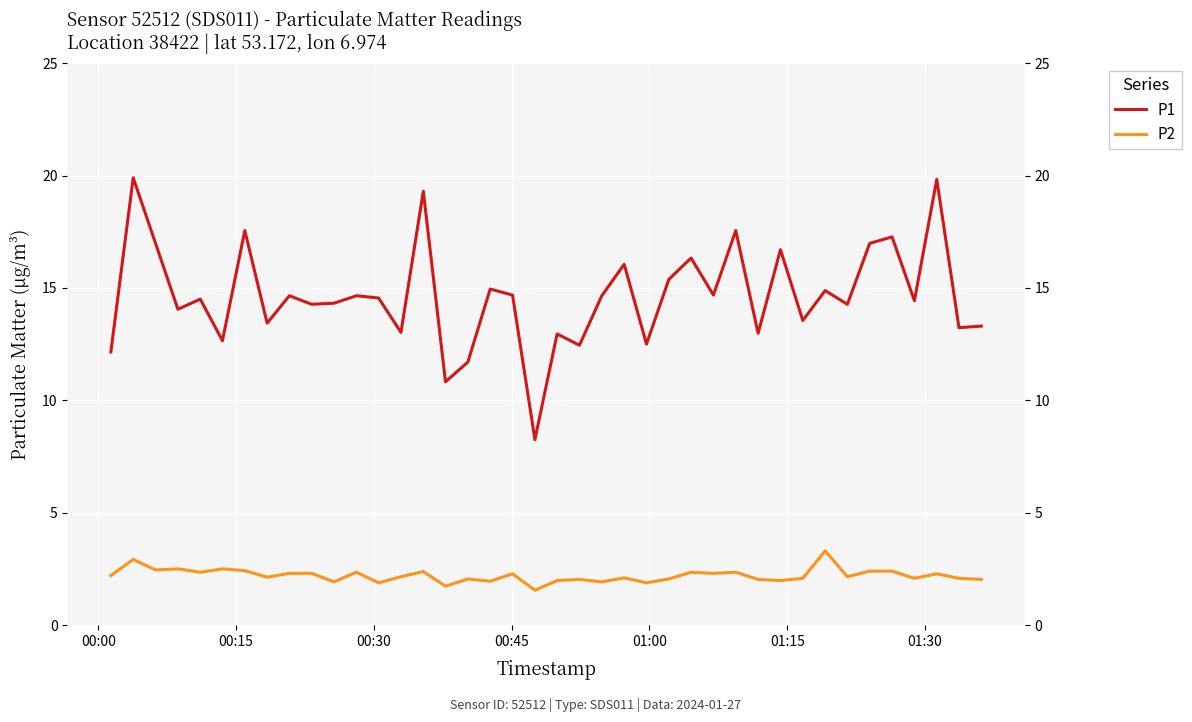

What is the difference between the maximum and minimum values in the P1 series?

11.6